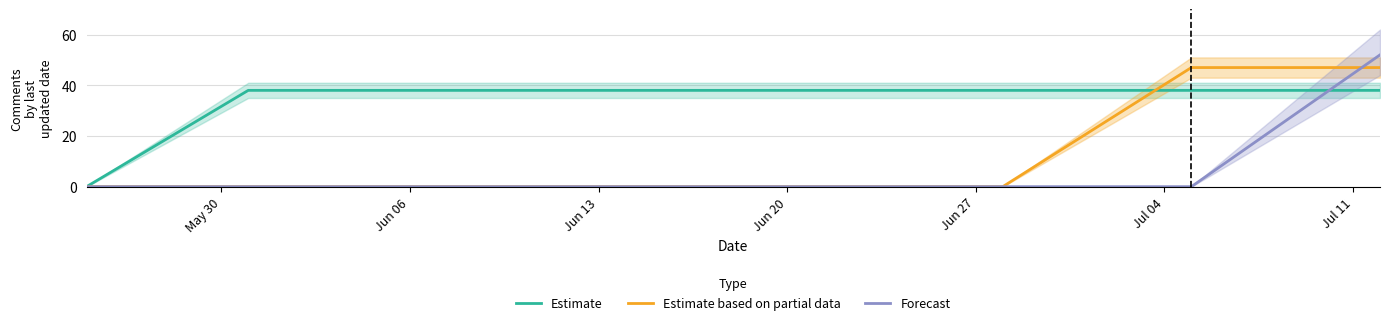

Which series ends up on top after the final intersection of Estimate and Estimate based on partial data?

Estimate based on partial data